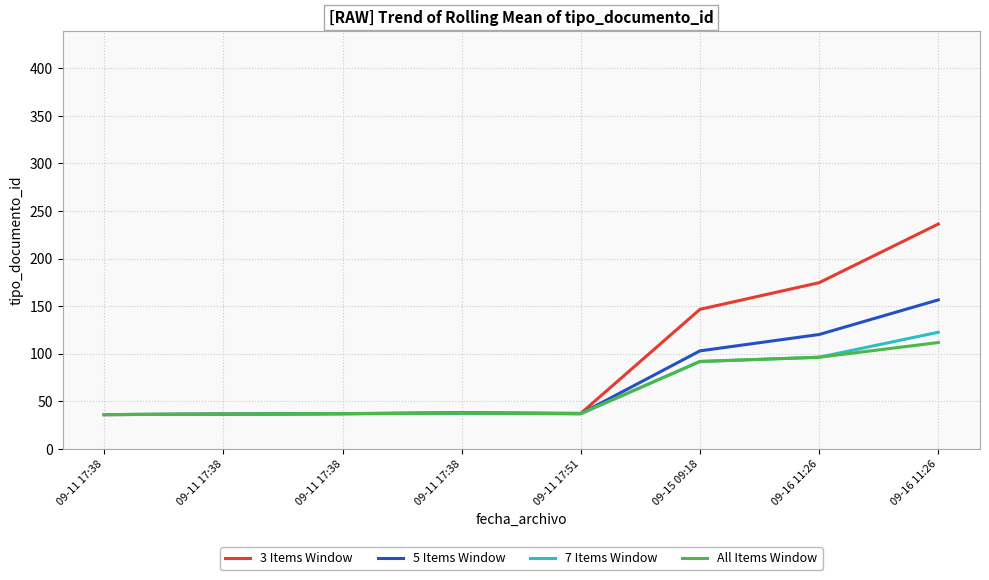

What is the average value of the 5 Items Window series?

70.5